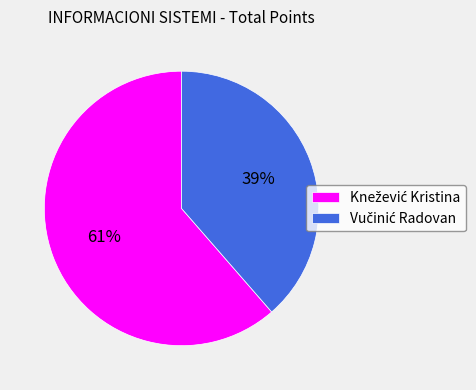

To the nearest percent, what is the average slice percentage?

50%